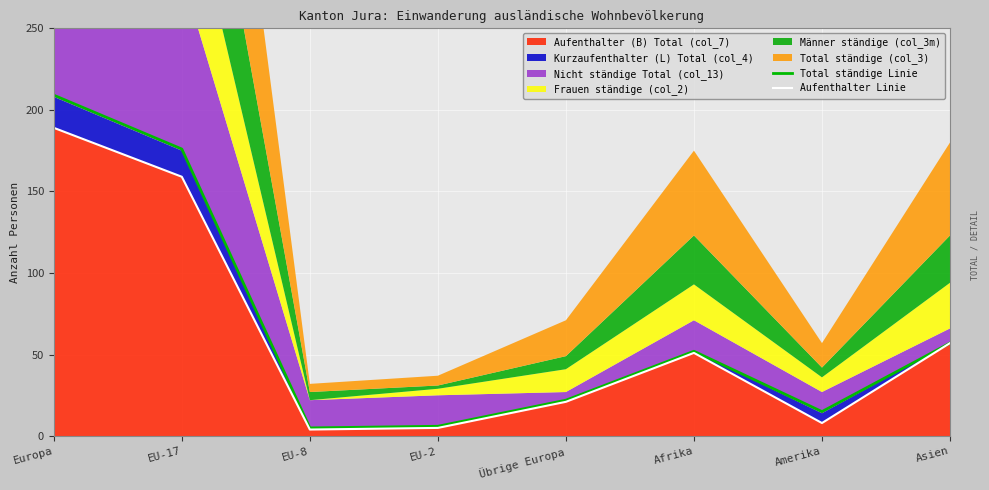

How many lines are shown in the chart?

2